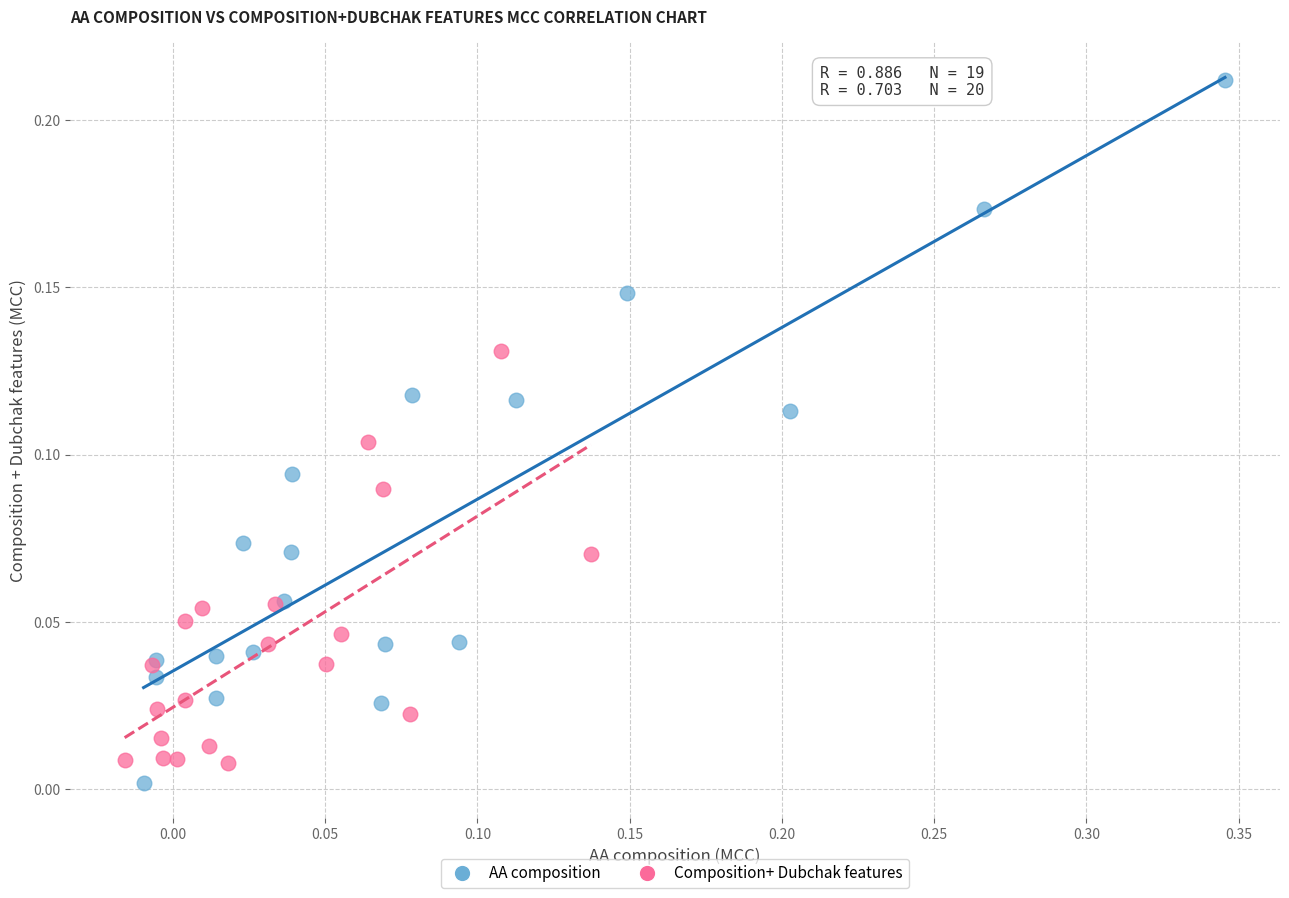

Which series reaches the minimum Y coordinate?

AA composition